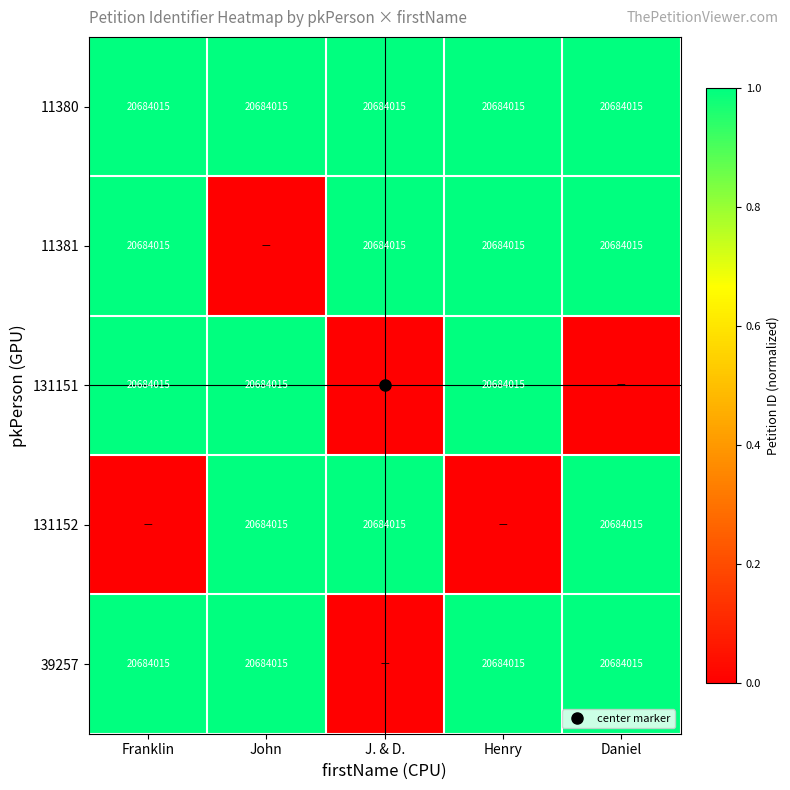

What is the sum of the 39257 values at John and Daniel?

2